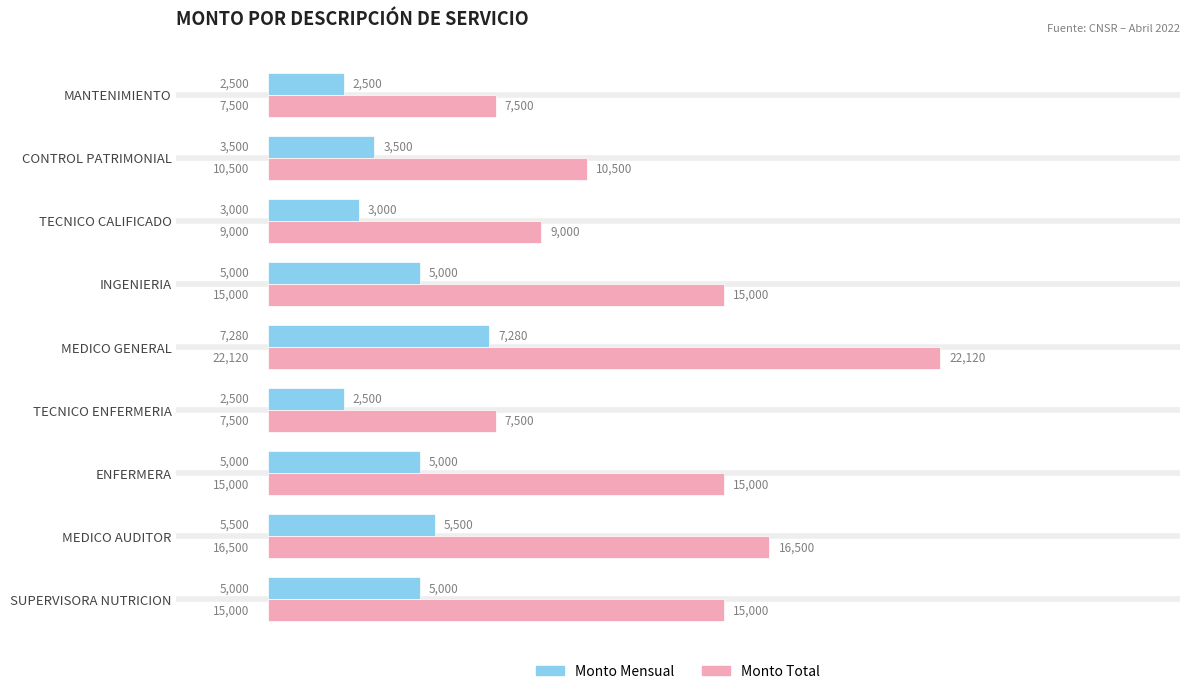

At which category is the sum across all series the highest?

MEDICO GENERAL